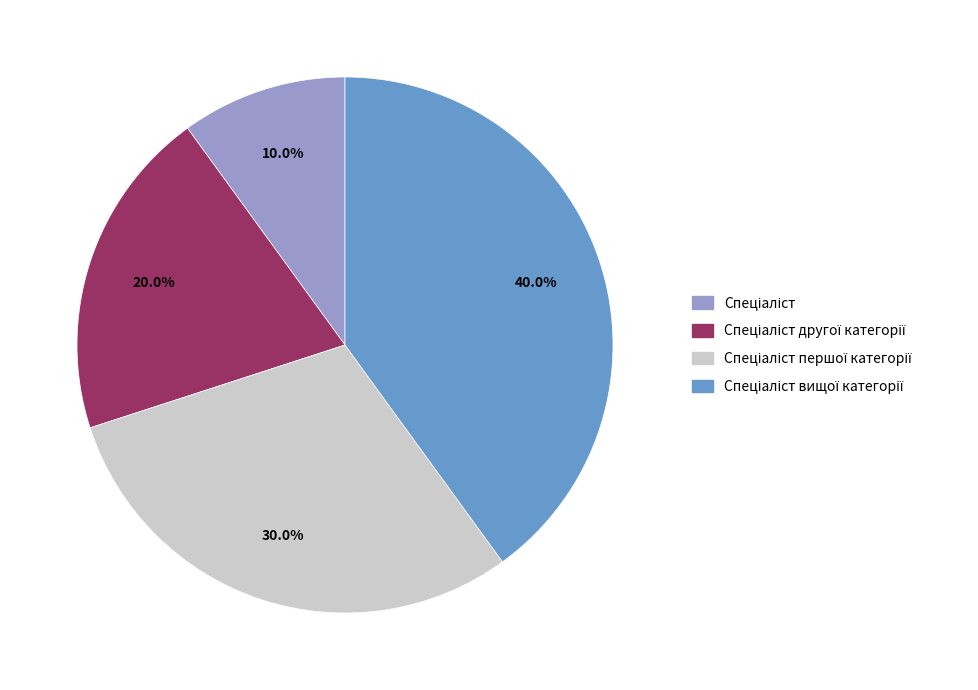

Does any single category account for the majority?

No